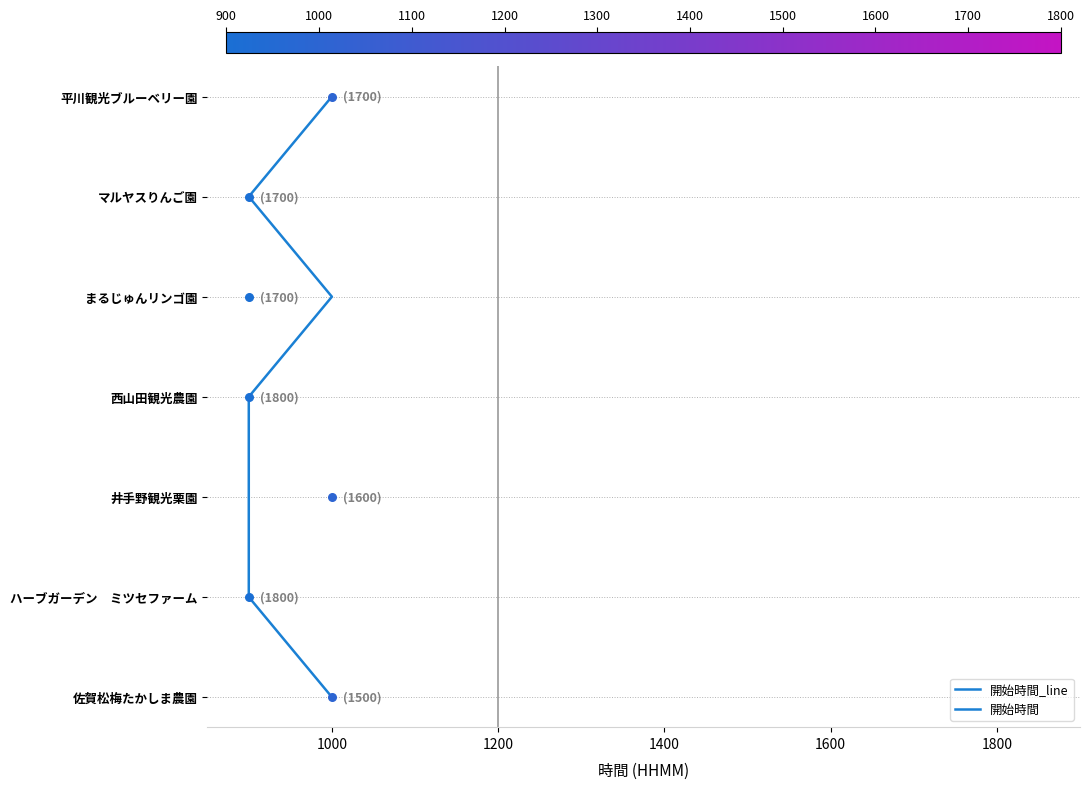

What is the change in value from 800 to 2000?

-6